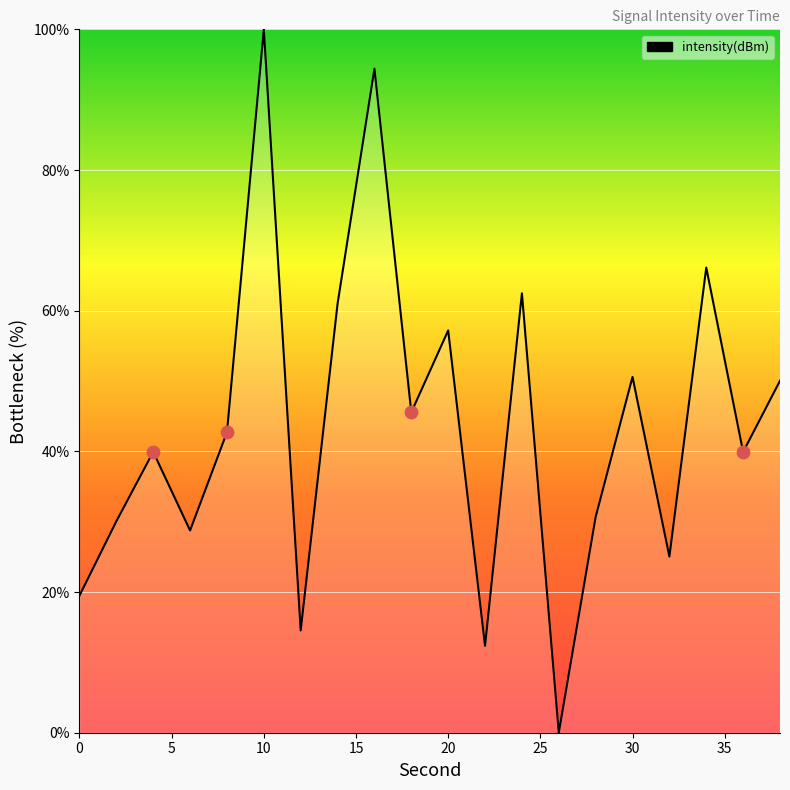

What is the maximum value shown in the chart?

100.0